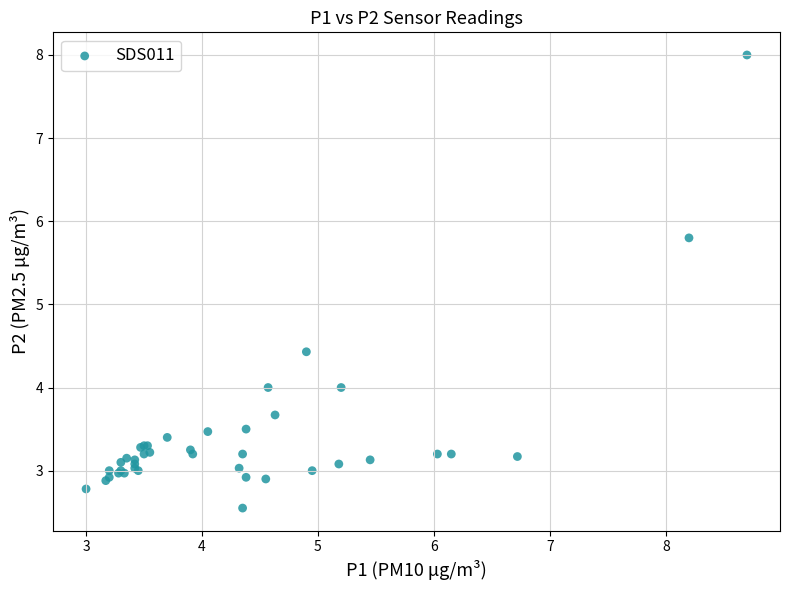

What Y value in the scatter plot is closest to 5?

4.4